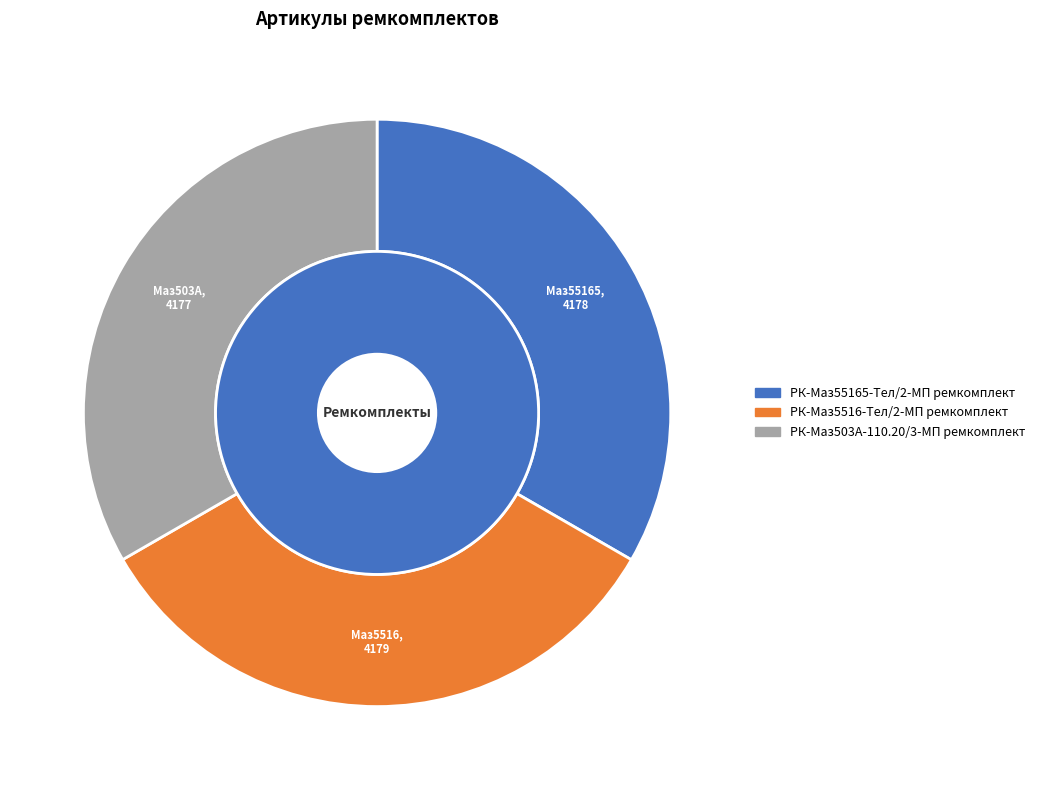

The РК-Маз503А-110.20/3-МП ремкомплект slice represents 41% of the pie. True or false?

False